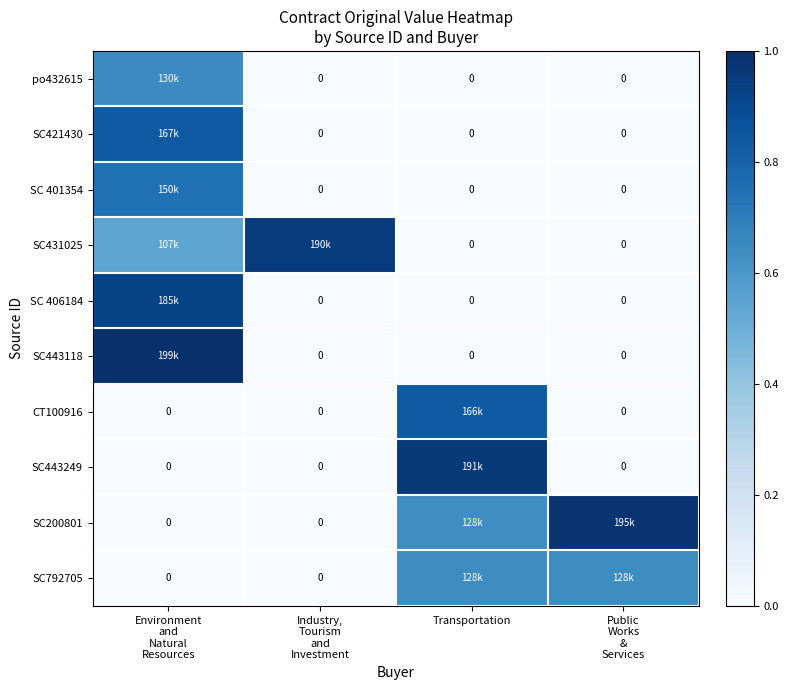

What is the difference between the highest and lowest values at Transportation?

1.0